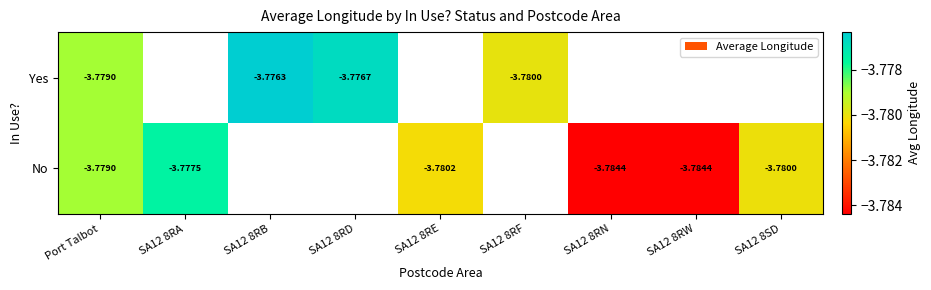

Is the value of Yes at SA12 8RD greater than the value of No at Port Talbot?

Yes